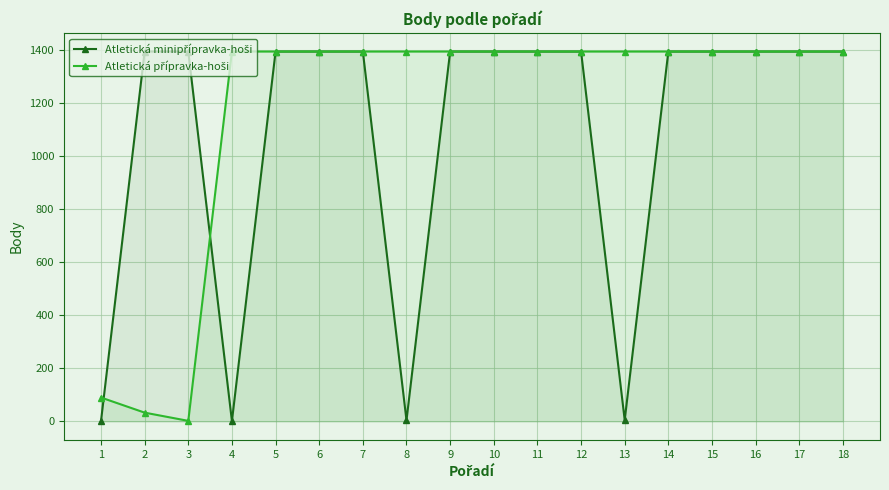

What is the difference between the second highest and second lowest values in the Atletická minipřípravka-hoši series?

1394